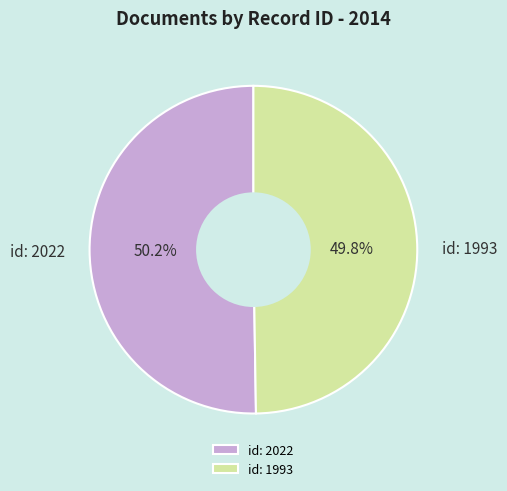

Does any single category account for the majority?

Yes